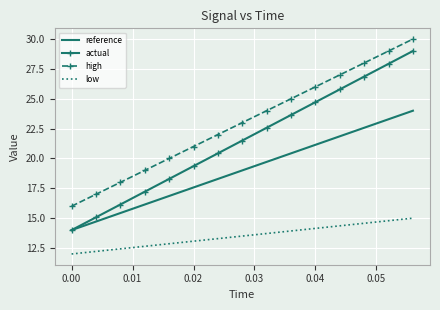

List the series in order of their peak value, lowest first.

low, reference, actual, high